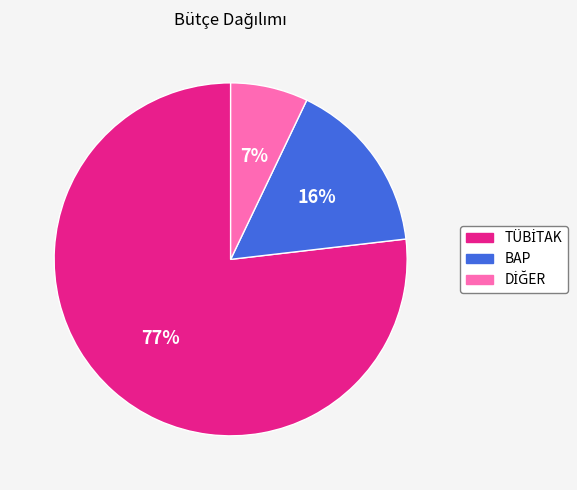

To the nearest percent, what portion does BAP represent?

16%